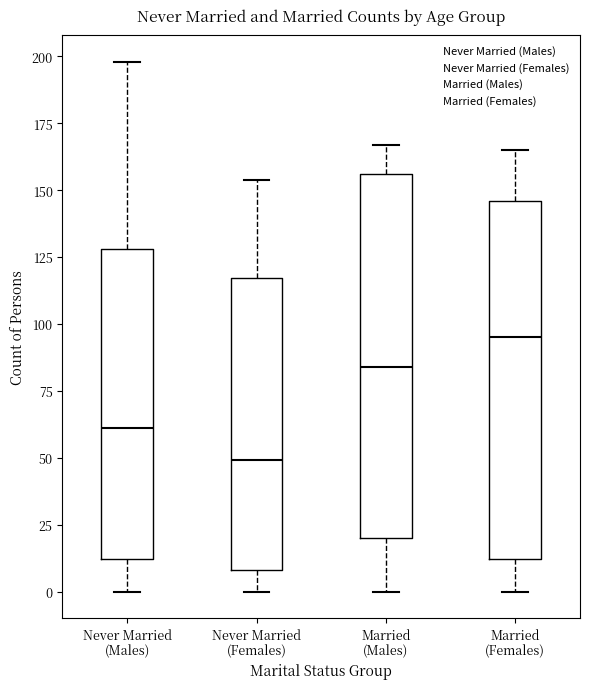

Reading left to right, transcribe this box plot: for each box, give where its median line is, the range the box spans, and where its two whiskers end, as read against the y-axis. The values are not printed on the chart, so give them approximately, as read against the axis.

Never Married (Males): median 60, box 10 to 130, whiskers 0 to 200
Never Married (Females): median 50, box 10 to 115, whiskers 0 to 155
Married (Males): median 85, box 20 to 155, whiskers 0 to 165
Married (Females): median 95, box 10 to 145, whiskers 0 to 165